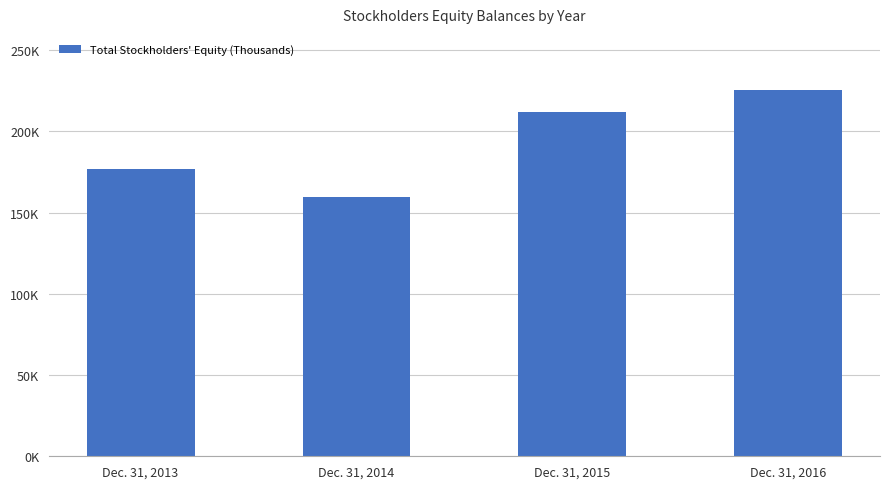

Reading left to right, what are all the values shown in this chart?

Dec. 31, 2013=176811	Dec. 31, 2014=159456	Dec. 31, 2015=211656	Dec. 31, 2016=225405